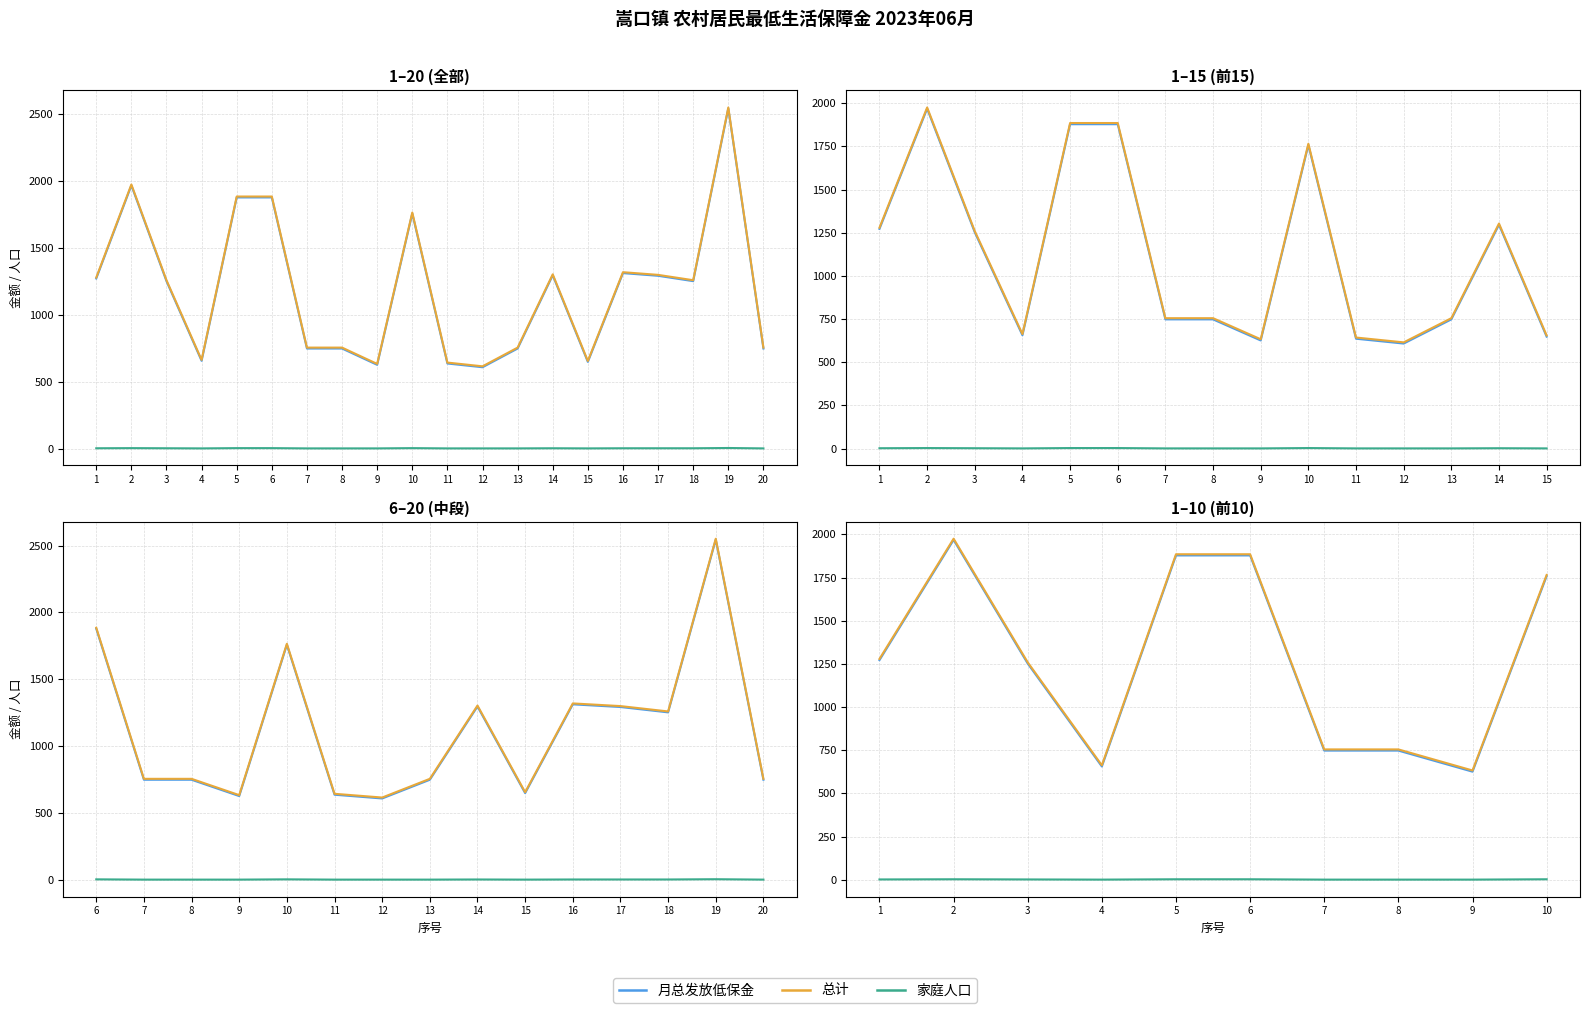

At how many categories does at least one series exceed 775?

6